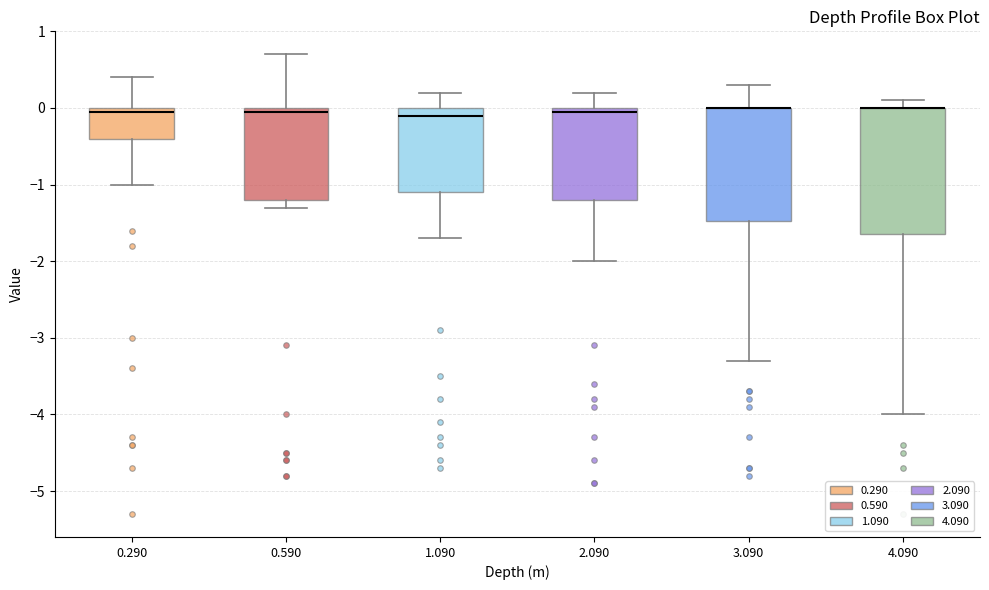

Where does the upper whisker of the box at x = 1.090 end on the y-axis? The values are not printed on the chart, so give them approximately, as read against the axis.

0.2